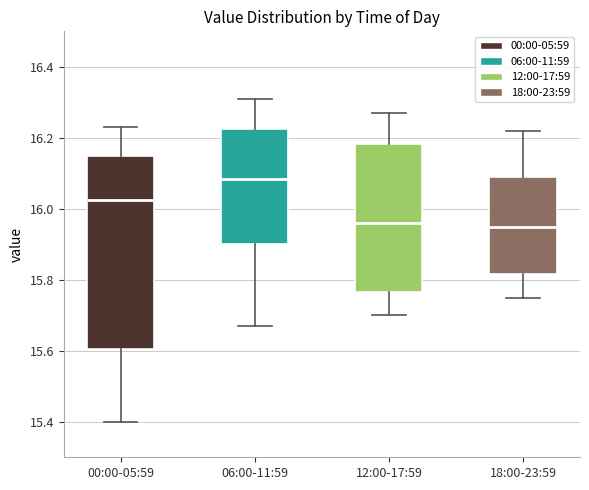

Reading left to right, read every box against the y-axis: the position of its median line, the range the box covers, and the ends of its whiskers. The values are not printed on the chart, so give them approximately, as read against the axis.

00:00-05:59: median 16.02, box 15.60 to 16.16, whiskers 15.40 to 16.24
06:00-11:59: median 16.08, box 15.90 to 16.22, whiskers 15.68 to 16.32
12:00-17:59: median 15.96, box 15.76 to 16.18, whiskers 15.70 to 16.28
18:00-23:59: median 15.96, box 15.82 to 16.10, whiskers 15.76 to 16.22